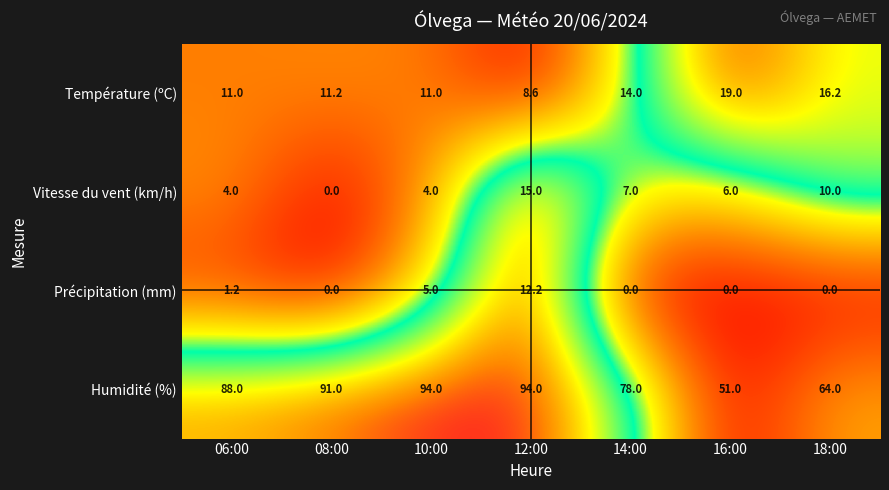

What is the sum of all Humidité (%) values?

560.0